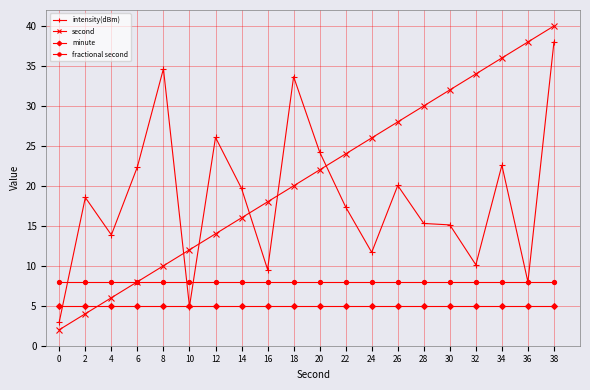

Which series has the largest total across all categories?

second